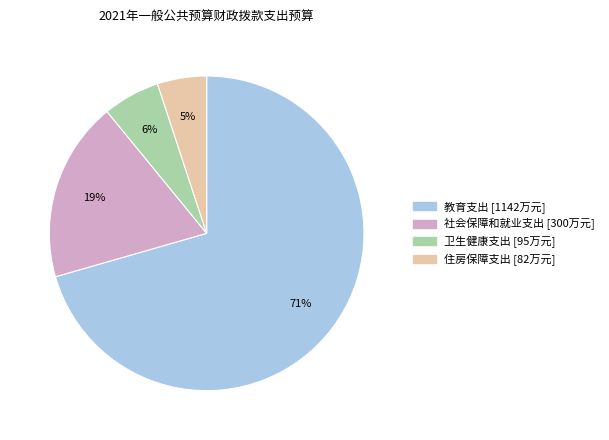

Which category has the smallest portion of the pie?

住房保障支出